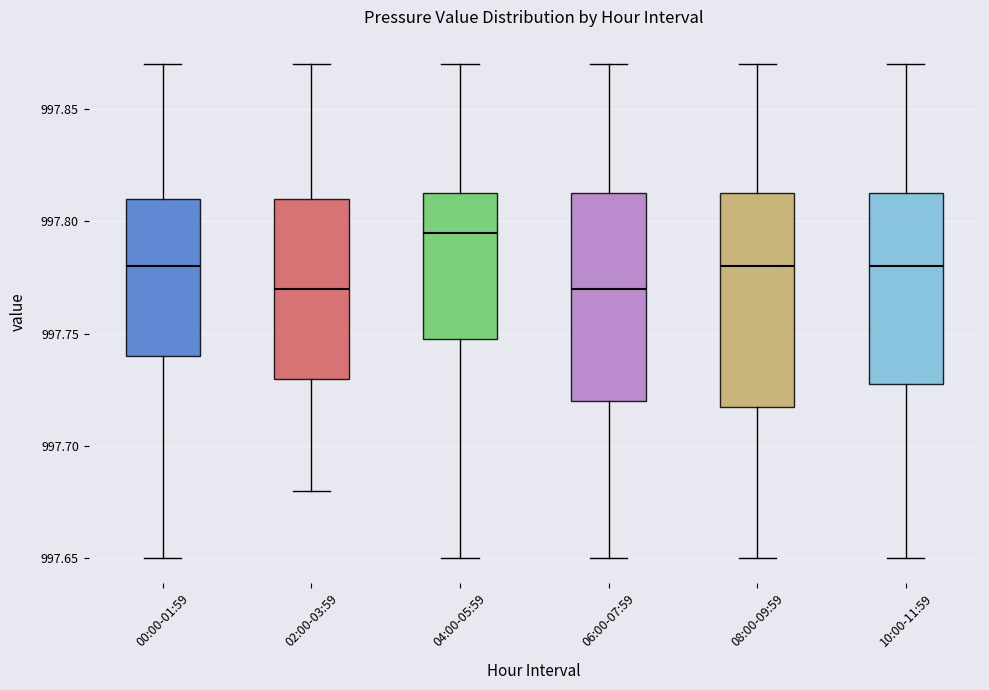

Reading left to right, transcribe this box plot: for each box, give where its median line is, the range the box spans, and where its two whiskers end, as read against the y-axis. The values are not printed on the chart, so give them approximately, as read against the axis.

00:00-01:59: median 997.780, box 997.740 to 997.810, whiskers 997.650 to 997.870
02:00-03:59: median 997.770, box 997.730 to 997.810, whiskers 997.680 to 997.870
04:00-05:59: median 997.795, box 997.750 to 997.815, whiskers 997.650 to 997.870
06:00-07:59: median 997.770, box 997.720 to 997.815, whiskers 997.650 to 997.870
08:00-09:59: median 997.780, box 997.720 to 997.815, whiskers 997.650 to 997.870
10:00-11:59: median 997.780, box 997.730 to 997.815, whiskers 997.650 to 997.870